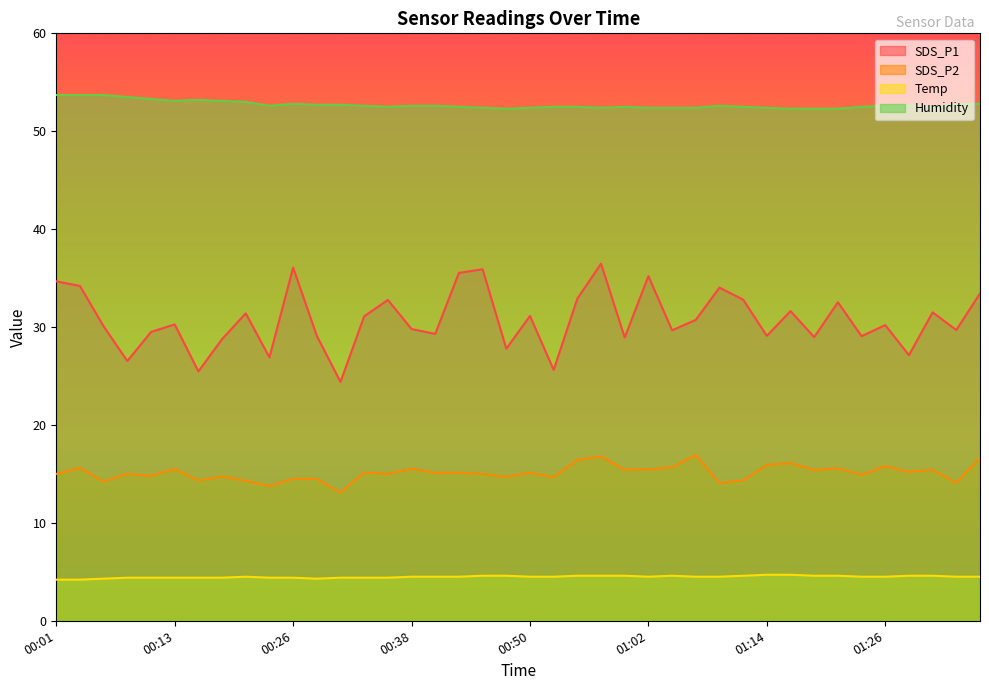

At which label does SDS_P2 reach its minimum?

00:30